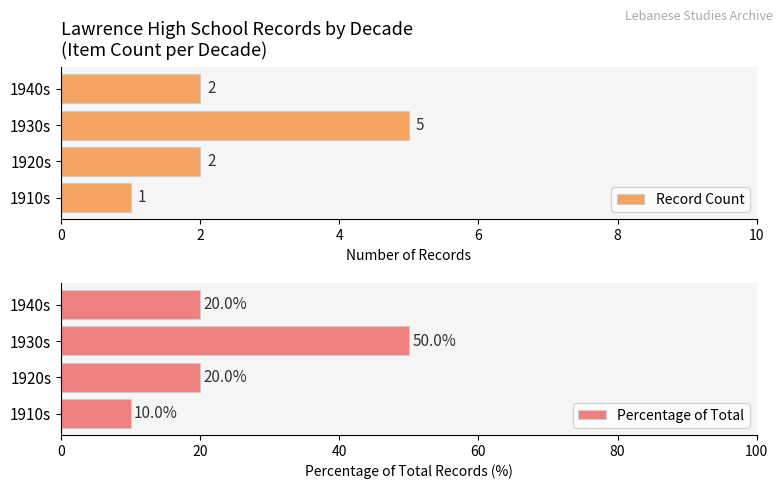

Does the chart contain stacked bars?

No